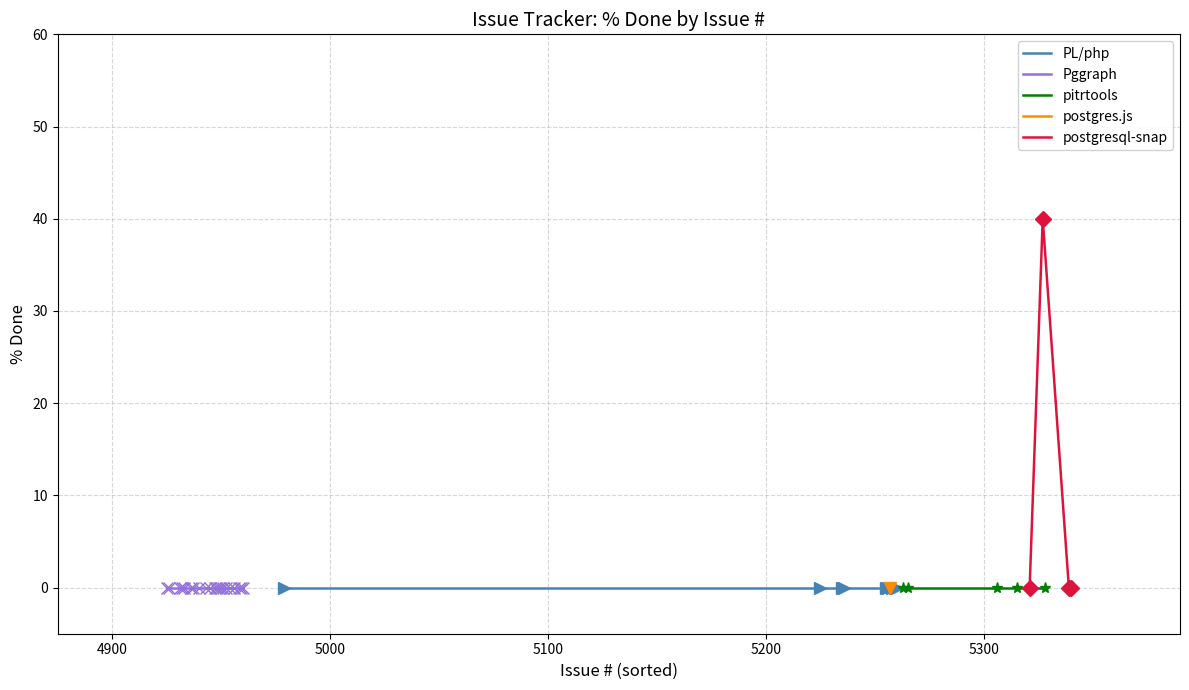

Rank the categories by % Done value from lowest to highest.

5225, 5236, 5235, 5256, 5255, 5257, 5259, 5258, 5260, 5265, 5263, 5306, 5315, 5321, 5328, 5339, 5340, 4979, 4960, 4959, 4958, 4956, 4954, 4952, 4951, 4950, 4949, 4948, 4947, 4945, 4943, 4940, 4937, 4936, 4933, 4932, 4931, 4926, 4925, 5327